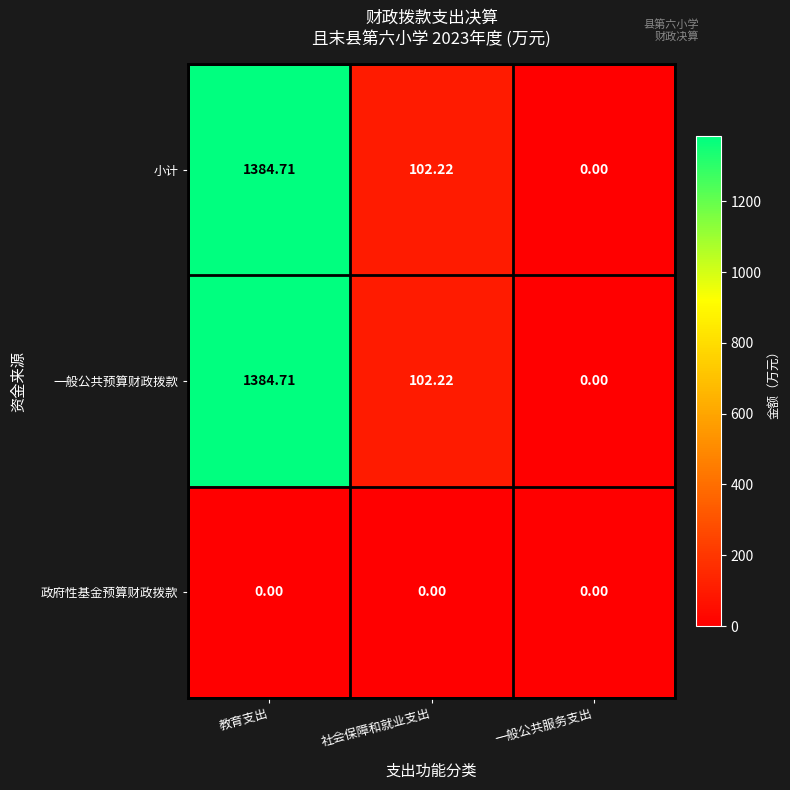

Which category has the lowest value in the 一般公共预算财政拨款 series?

一般公共服务支出